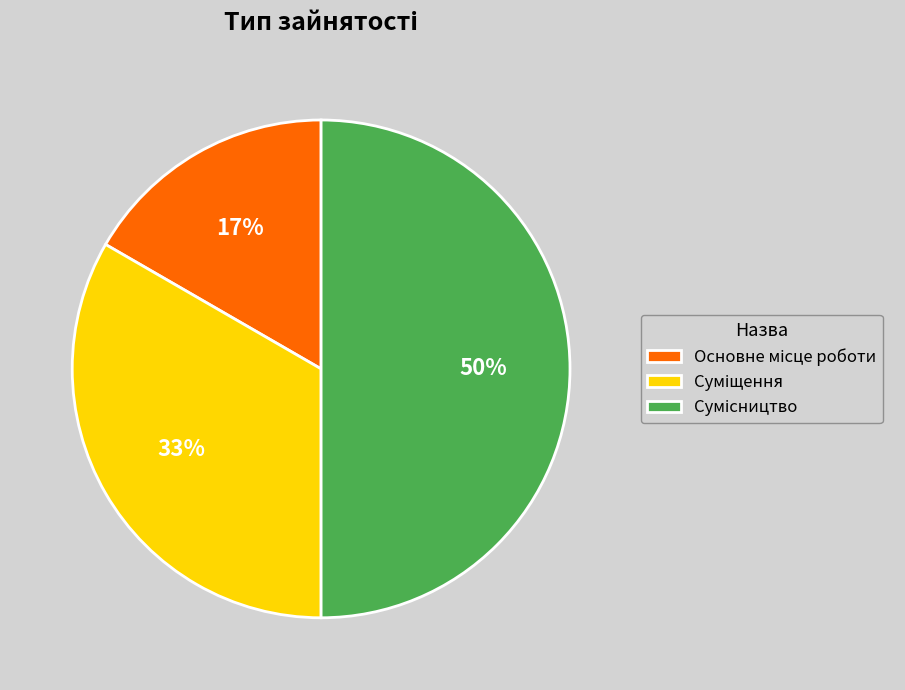

To the nearest percent, what is the difference between the largest and smallest slice percentages?

33%